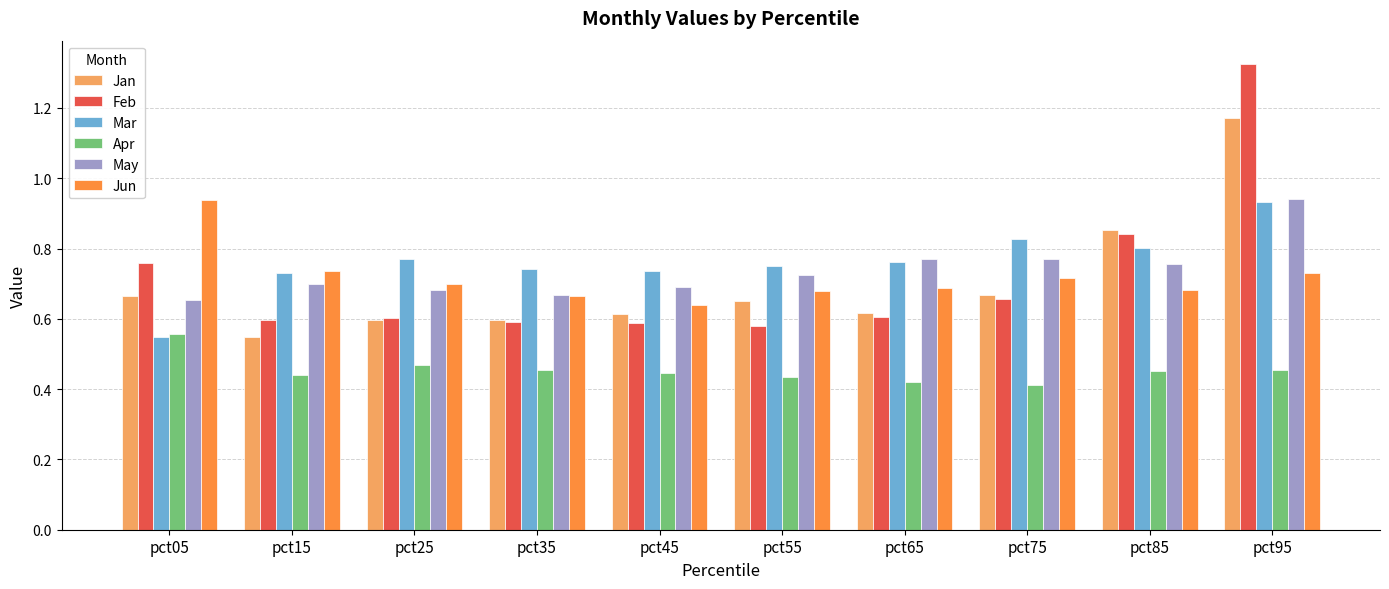

True or false: Jan has a value of 0.7 at pct55.

True